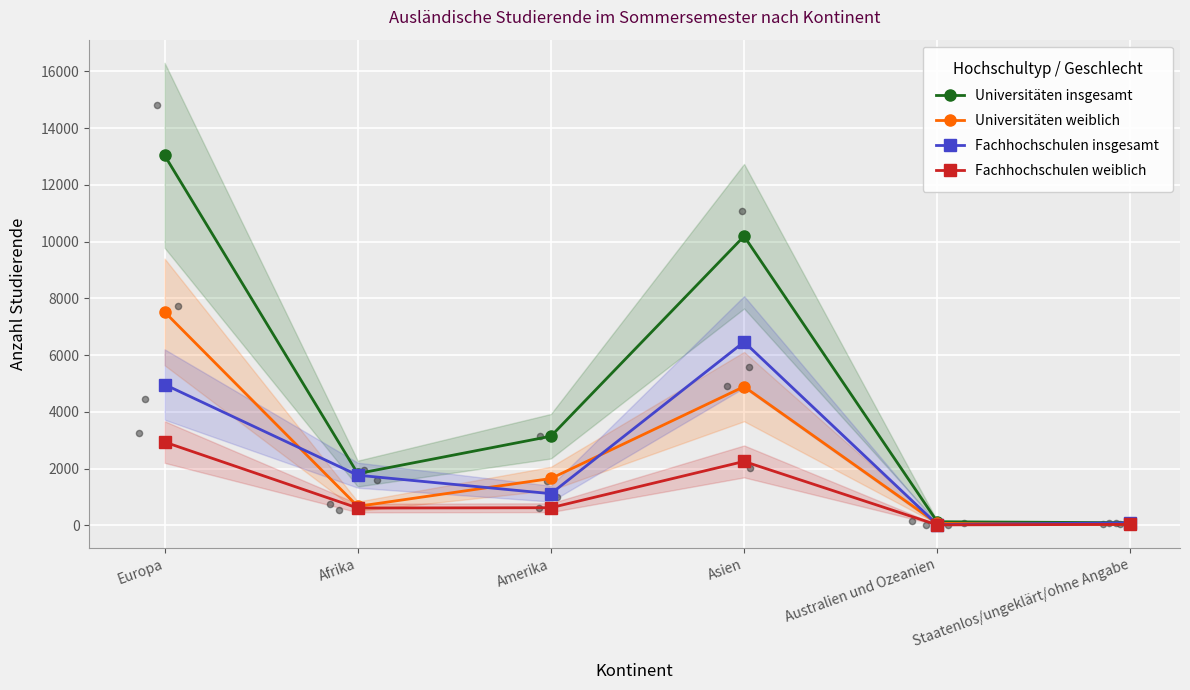

Which series contains the highest Y value?

Universitäten insgesamt